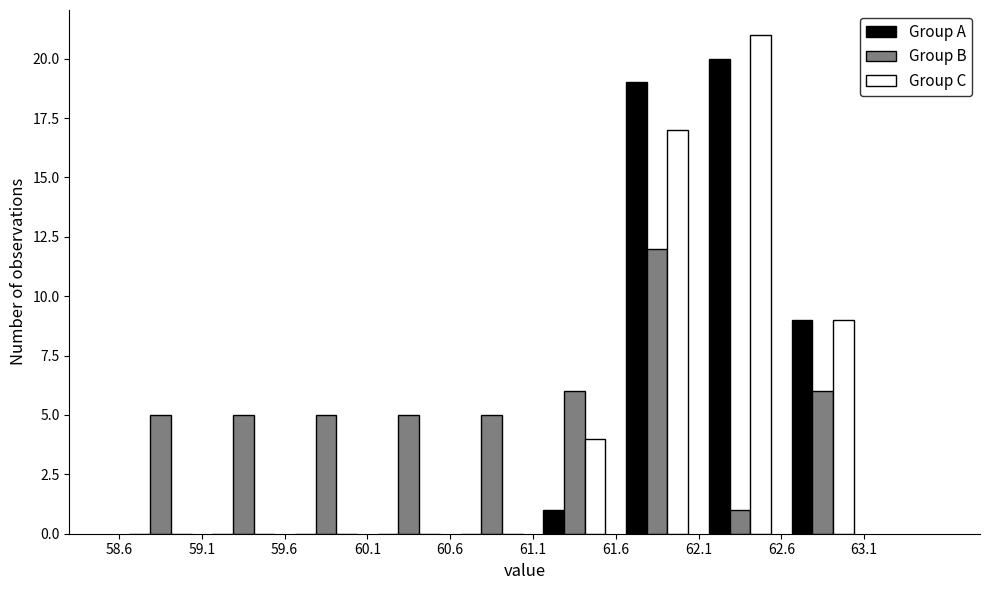

In the Group A series, which range on the x-axis has the tallest bar?

62.1 to 62.6